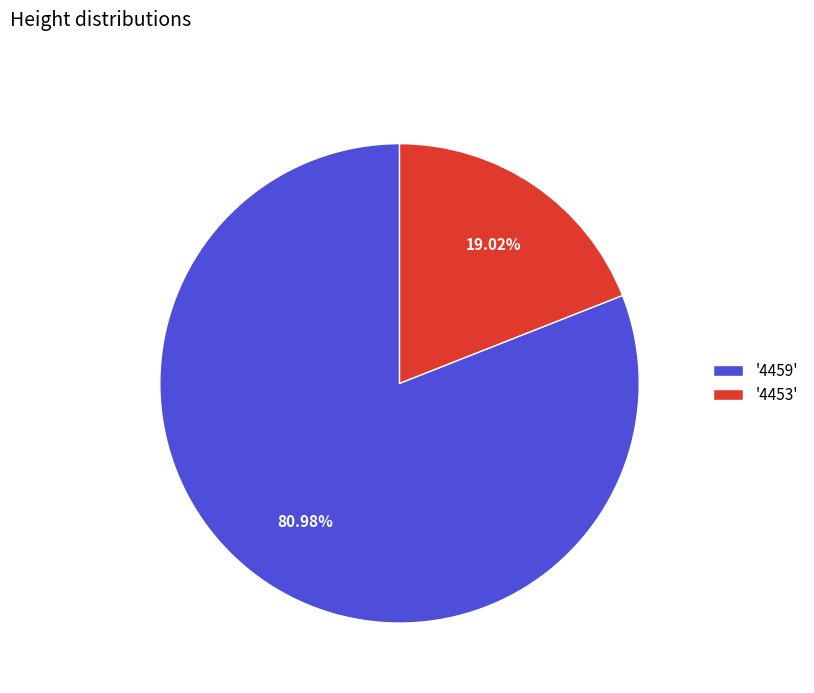

Rank the categories by value from lowest to highest.

'4453', '4459'